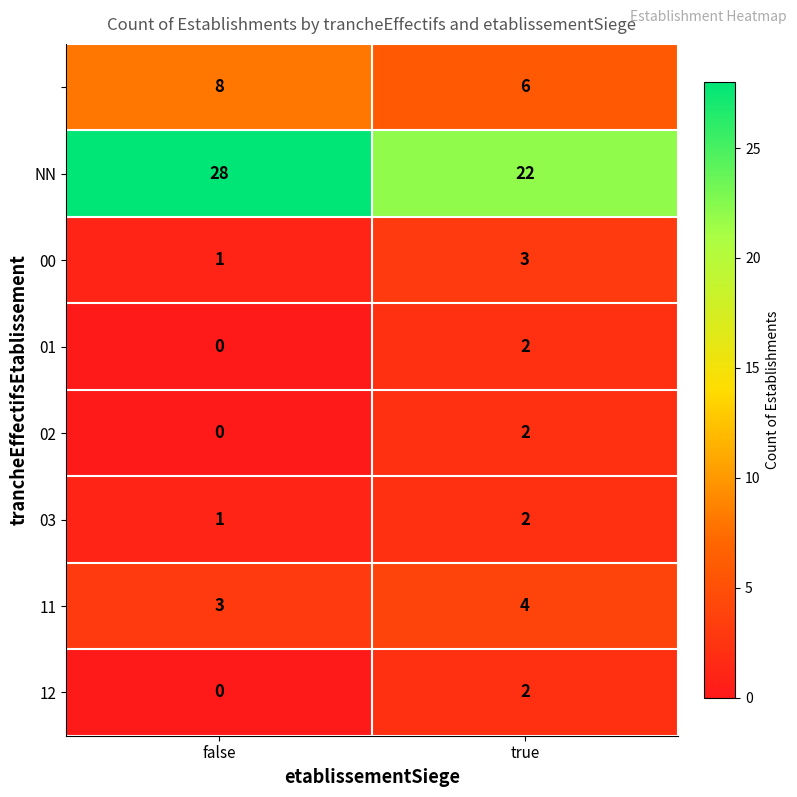

What is the total value across all series at true?

43